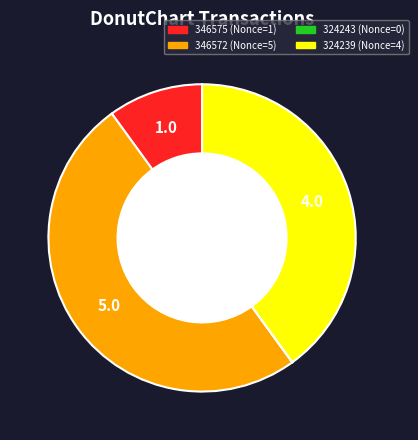

Is it true that 346575 is 16% of the pie?

False